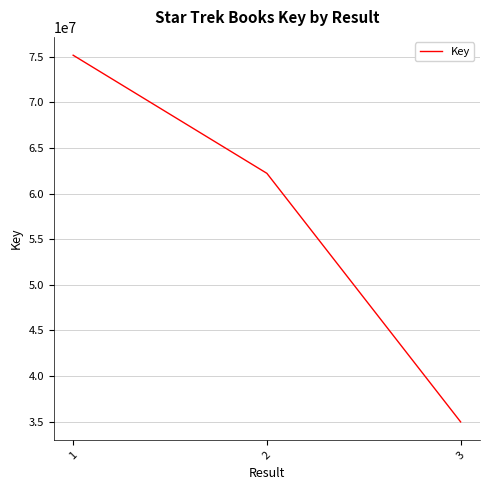

Does the chart display data point markers on the line(s)?

No